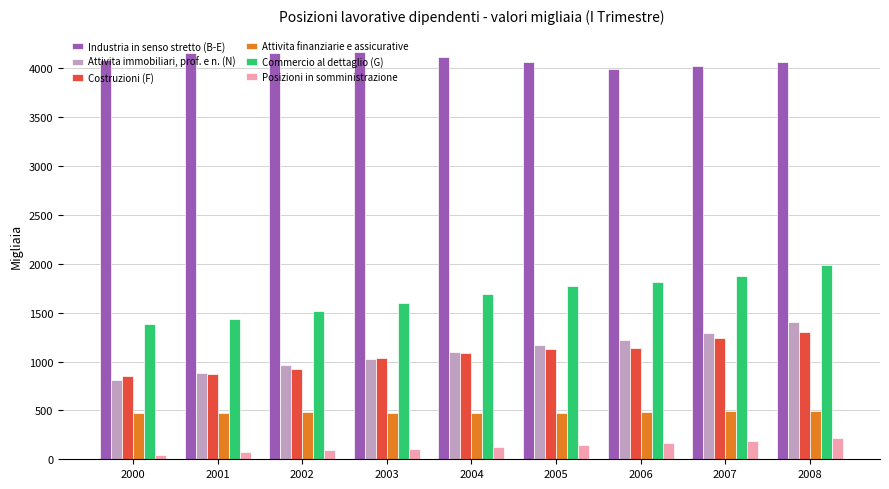

What is the minimum value for Costruzioni (F)?

850.3